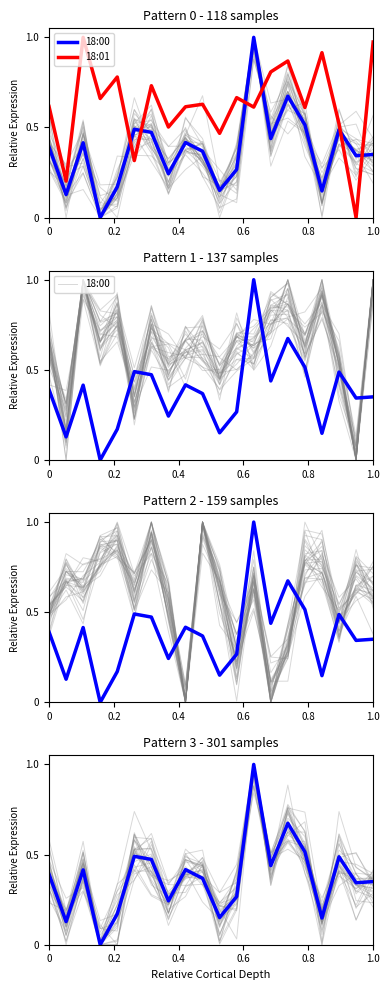

What is the total value across all series at 0.4?

1.4